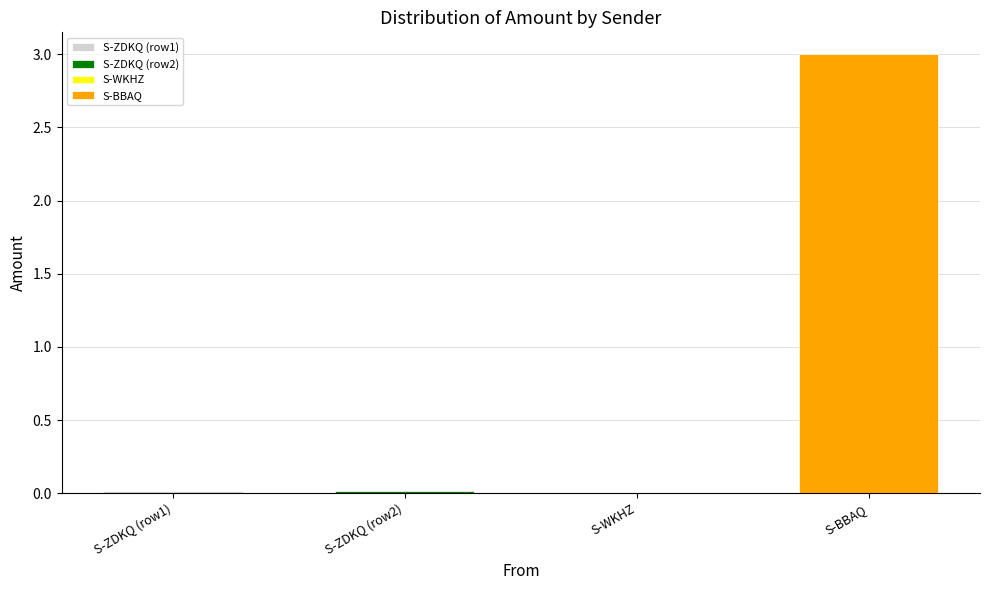

What is the difference between the values at S-ZDKQ-BK92-67A5-DGENX and S-BBAQ-GF7D-Z6LX-3U7B6?

3.0